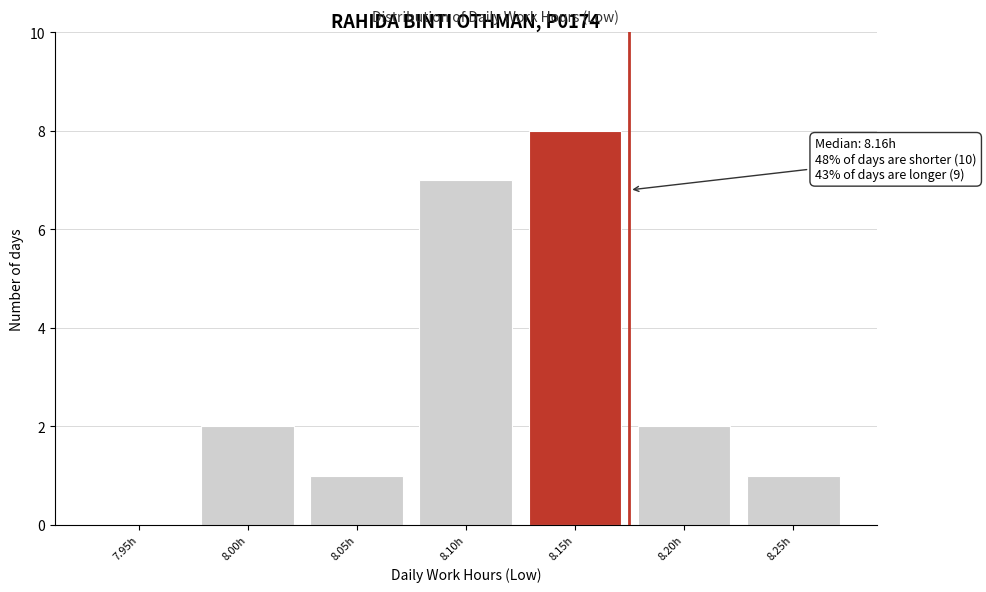

Reading right to left, what are all the values shown in this chart?

8.25h=1	8.20h=2	8.15h=8	8.10h=7	8.05h=1	8.00h=2	7.95h=0